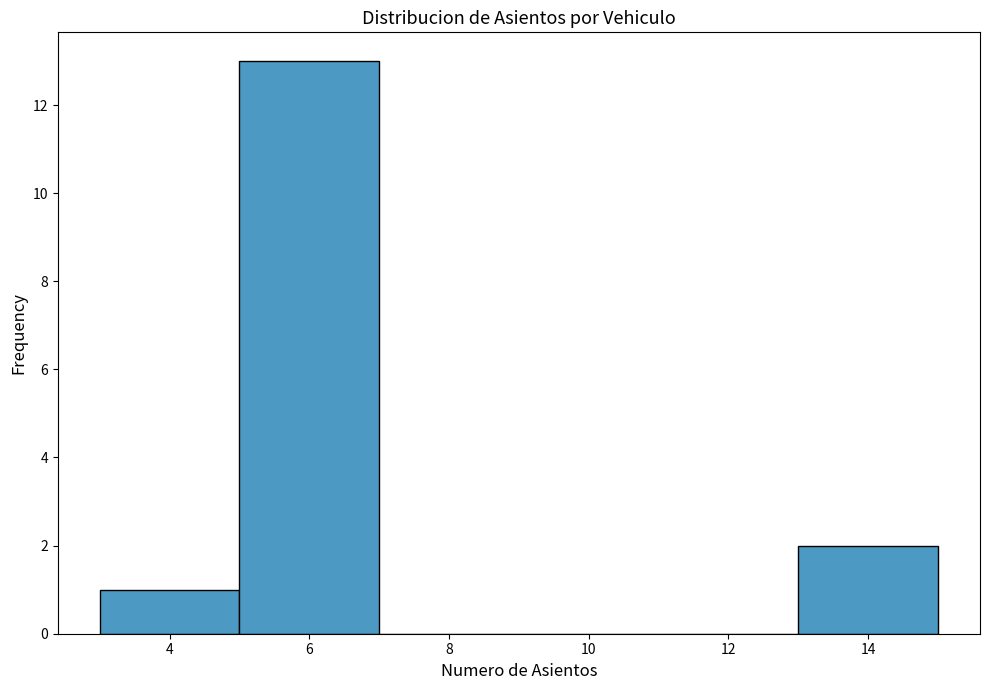

Reading left to right, list every bar in this chart as the range it spans on the x-axis followed by its height. The values are not printed on the chart, so give them approximately, as read against the axis.

3 to 5: 1
5 to 7: 13
7 to 9: 0
9 to 11: 0
11 to 13: 0
13 to 15: 2